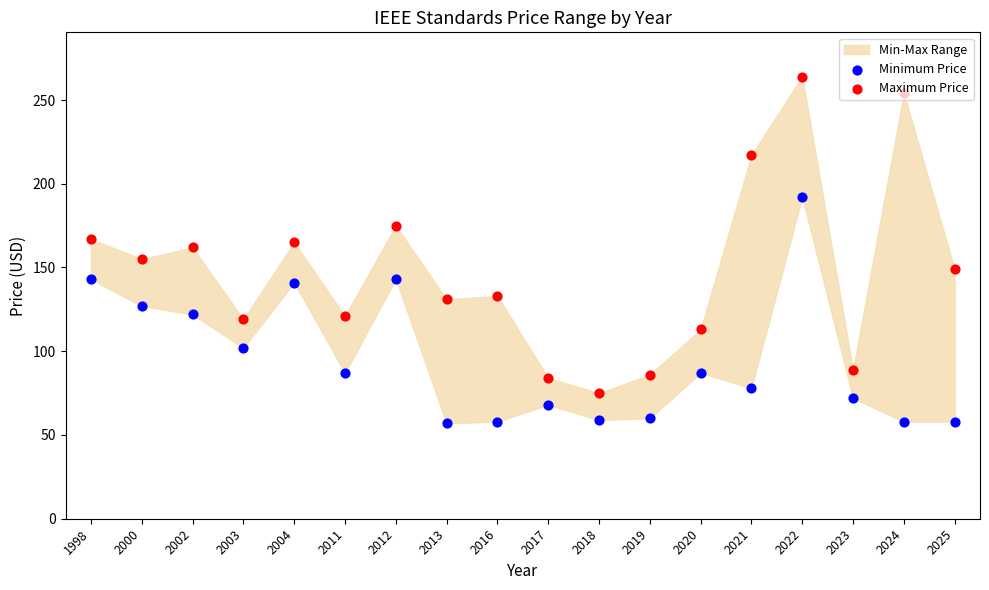

Which series reaches the maximum Y coordinate?

Maximum Price